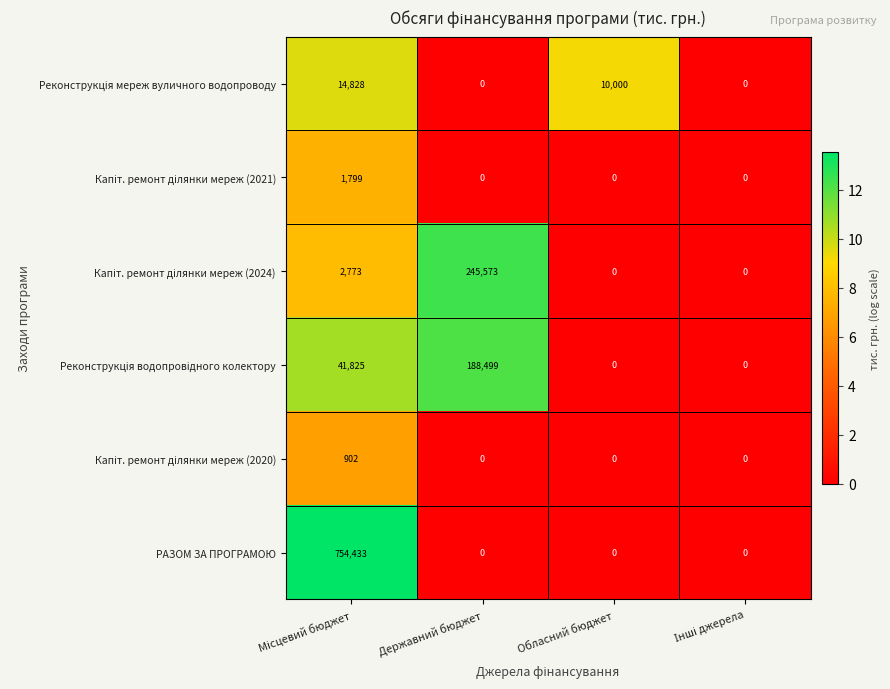

Which series has the largest total across all categories?

РАЗОМ ЗА ПРОГРАМОЮ